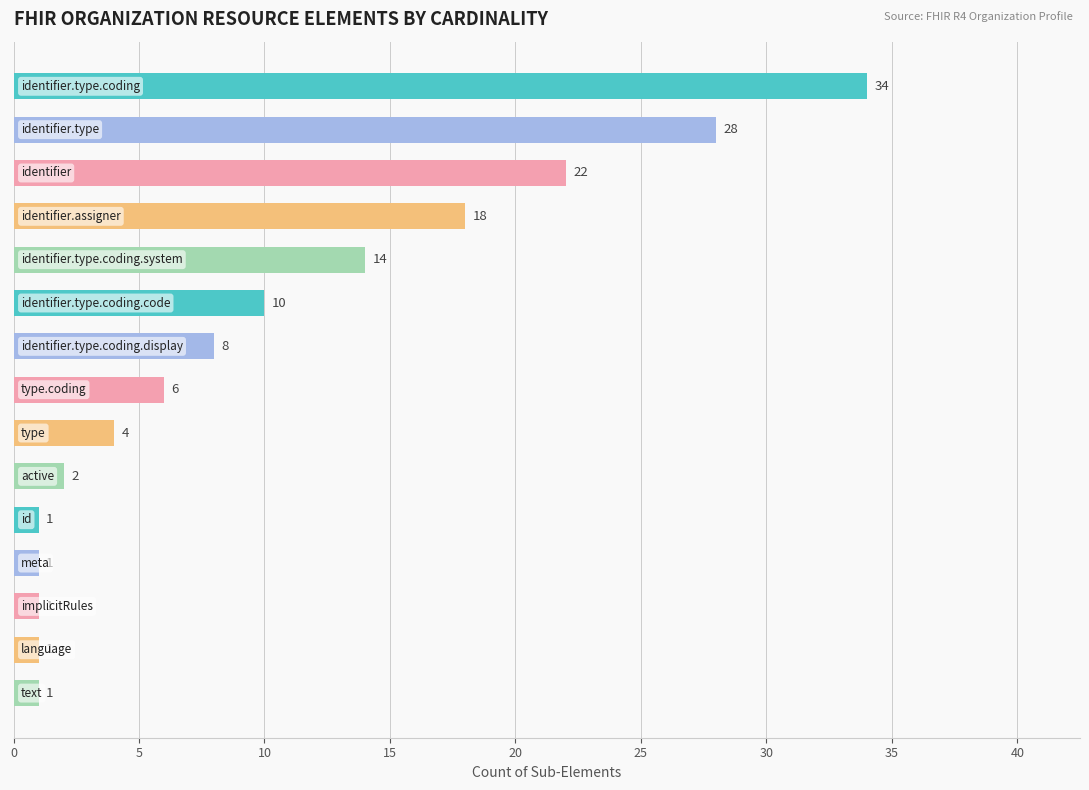

What is the value of the 1st bar from the top?

34